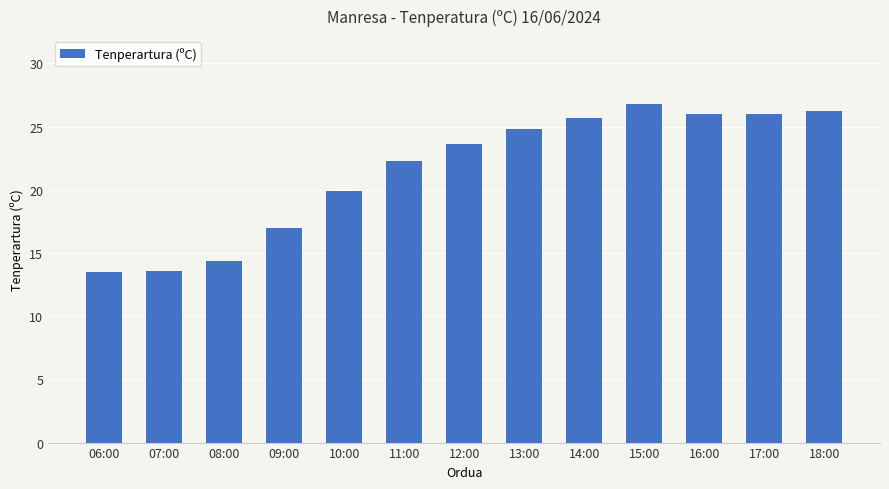

What is the sum of the values at 12:00 and 18:00?

49.8